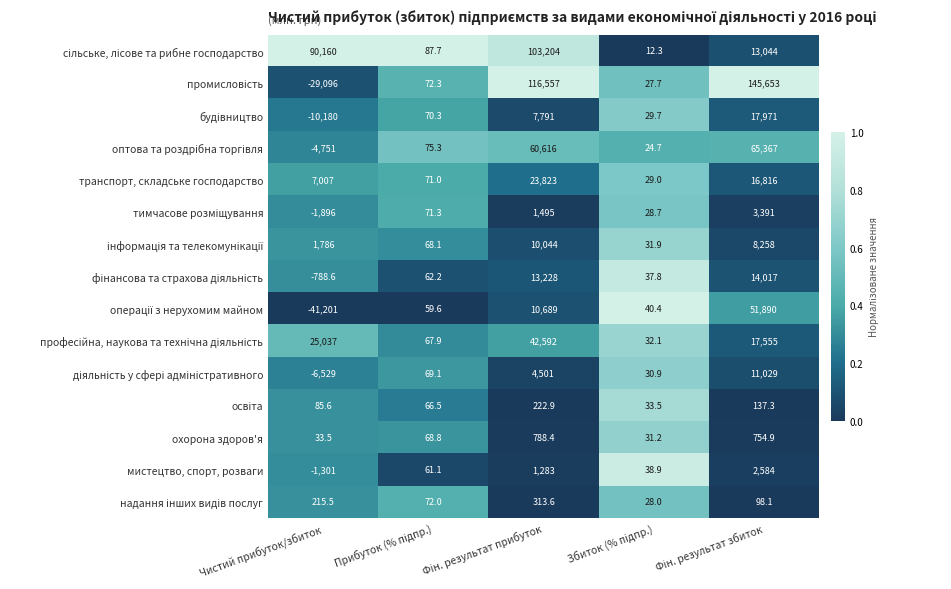

What is the maximum value shown in the chart?

145653.0